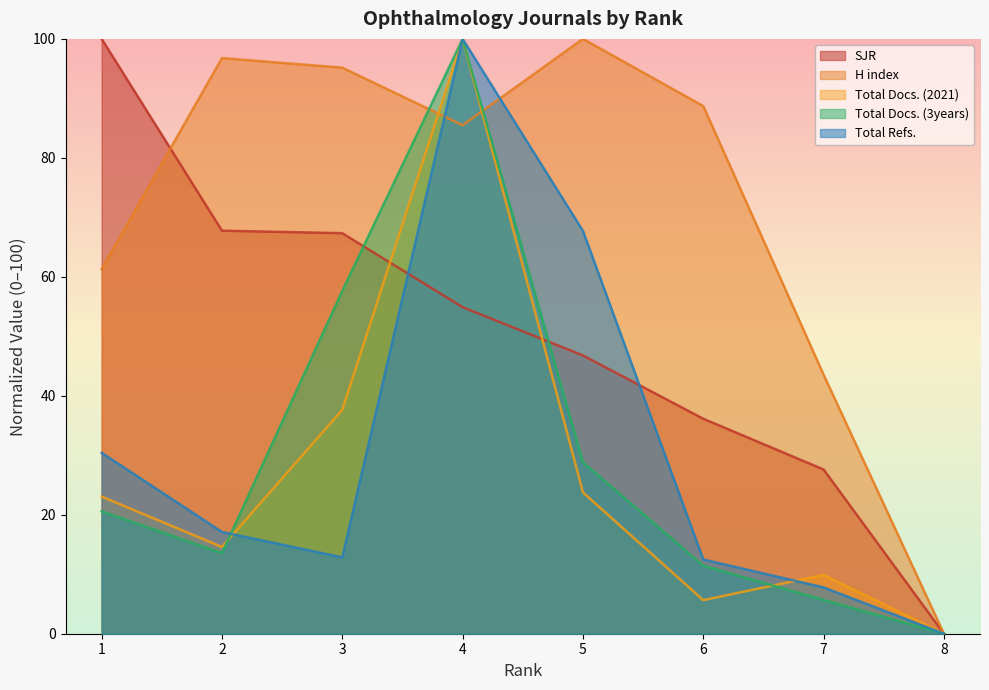

Read the SJR value at 7.

27.6